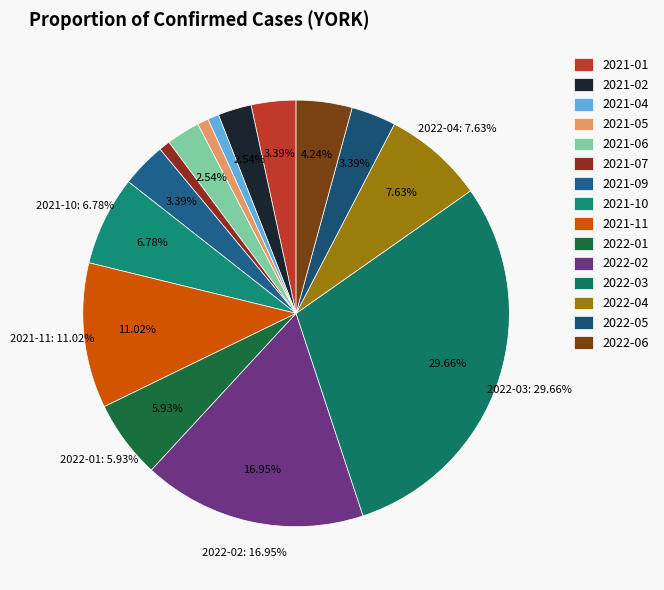

To the nearest percent, what is the combined percentage of 2021-01 and 2021-10?

10%